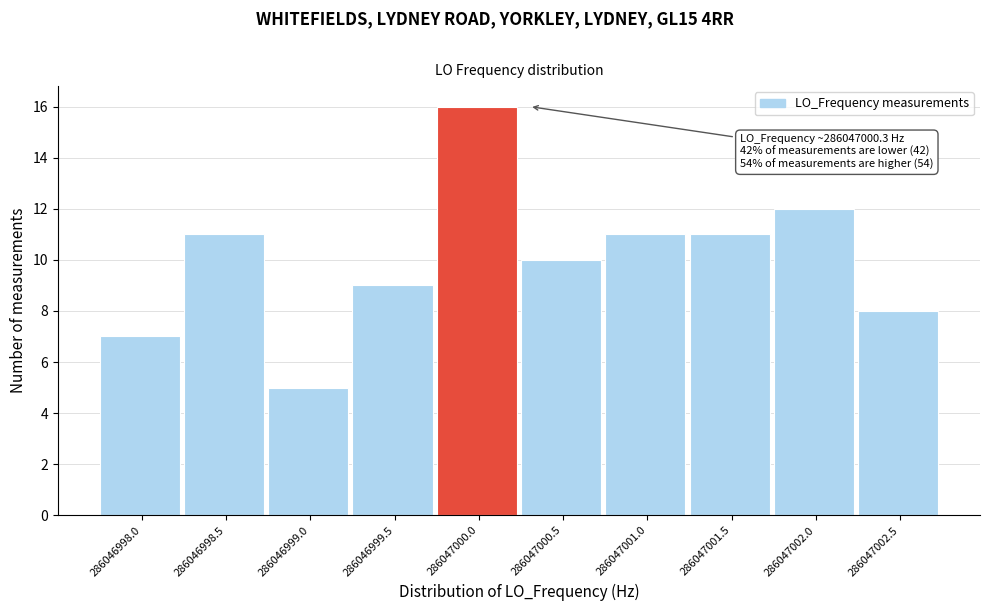

Reading right to left, transcribe all the data shown in this chart.

8	12	11	11	10	16	9	5	11	7